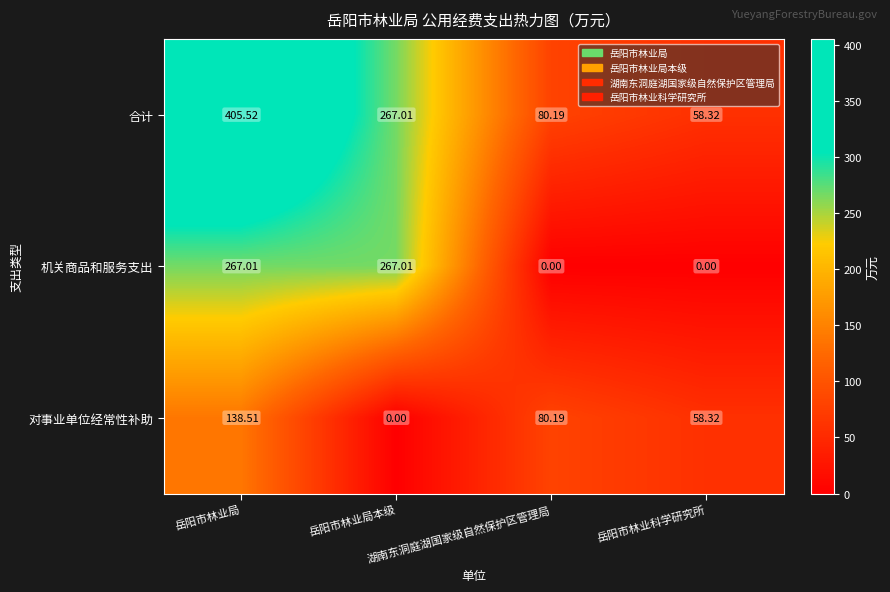

Count the number of data series in this chart.

3